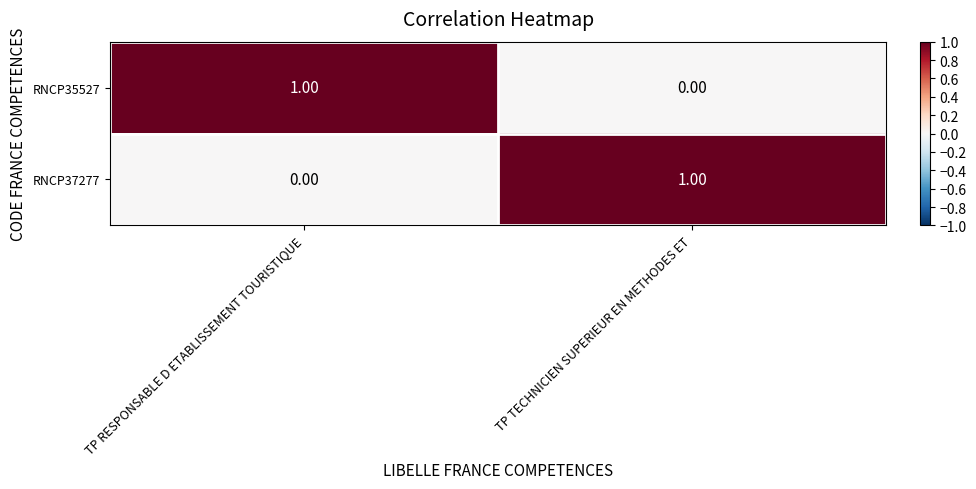

Where is RNCP37277 nearest to the value 0?

TP RESPONSABLE D ETABLISSEMENT TOURISTIQUE